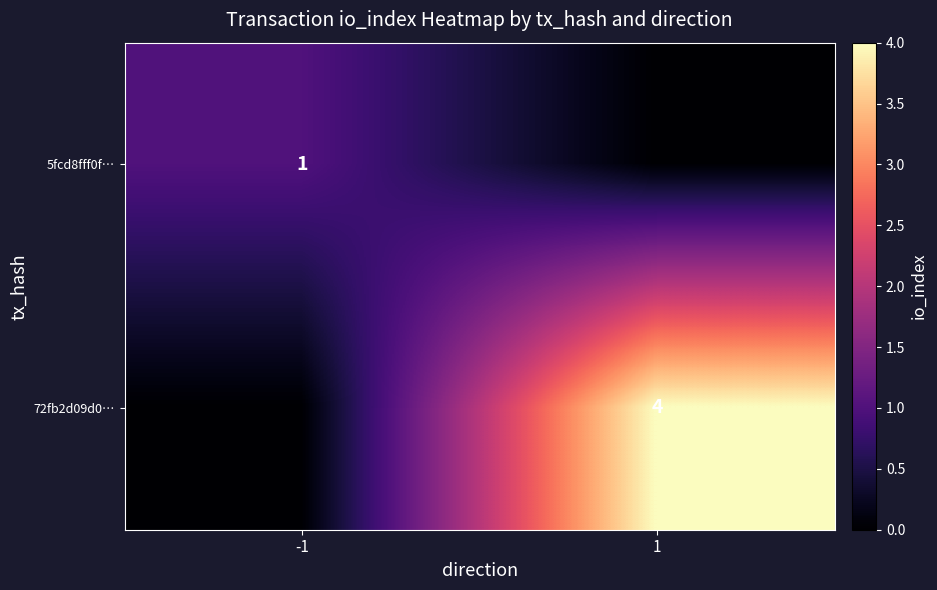

The 72fb2d09d0… series shows 4 at 1. True or false?

True